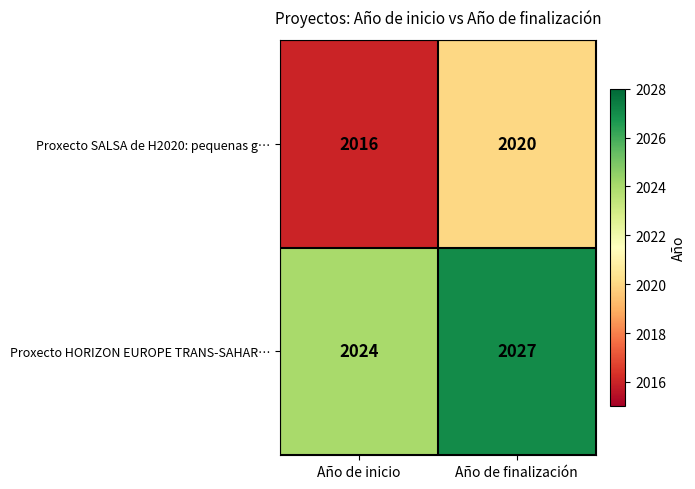

How many data points in Proxecto SALSA de H2020: pequenas g… are less than 2020?

1